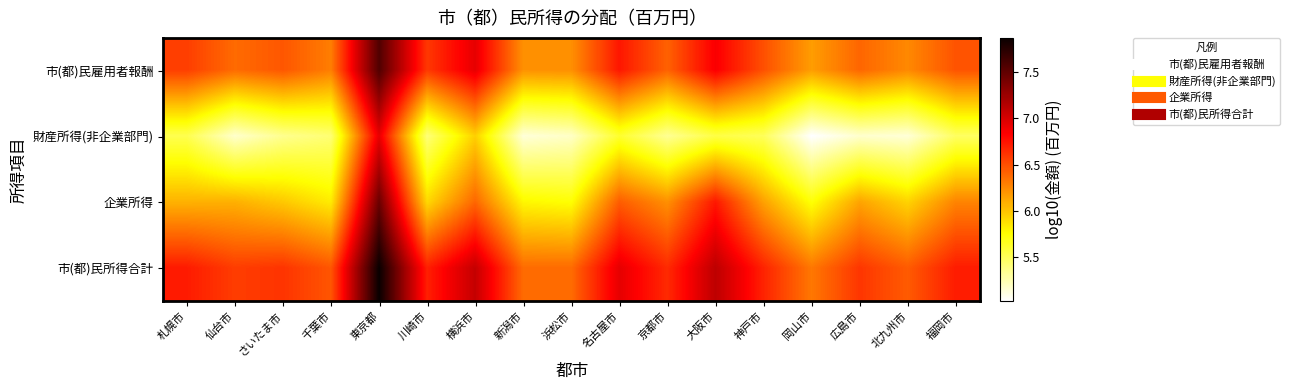

Count the number of categories in the chart.

17